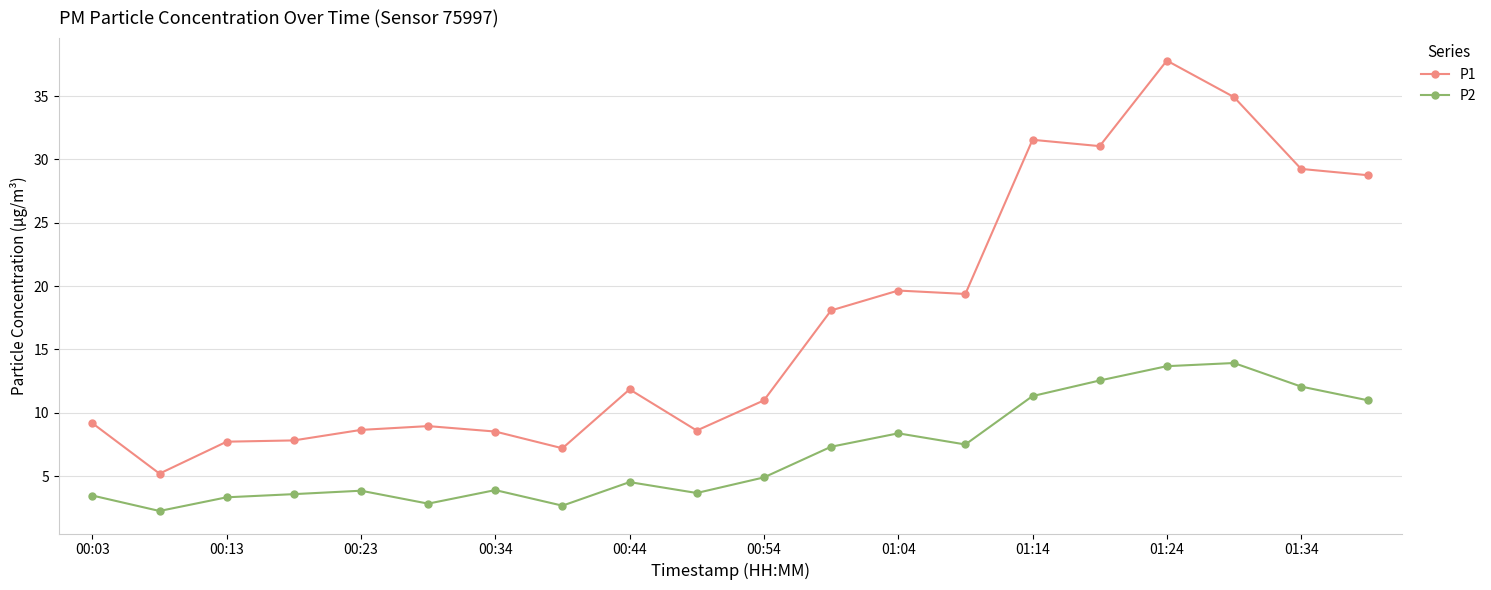

At how many categories does at least one series exceed 21?

6